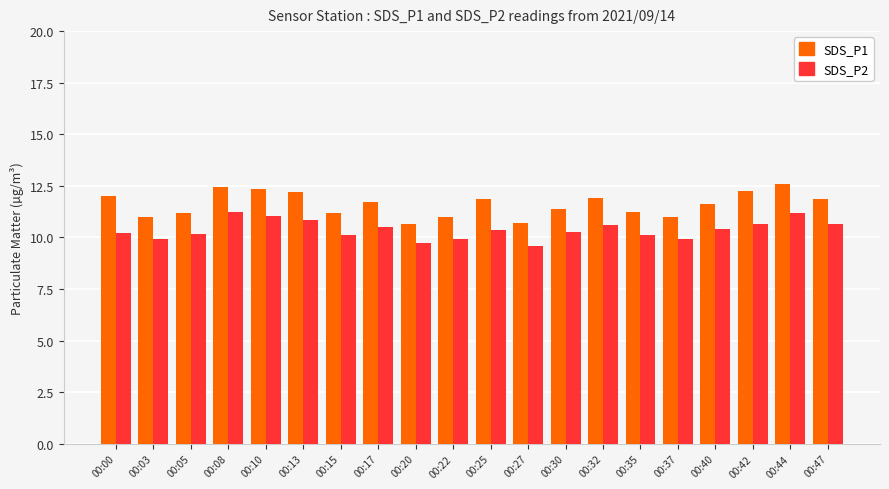

What is the difference between the maximum and minimum values in the SDS_P2 series?

1.6